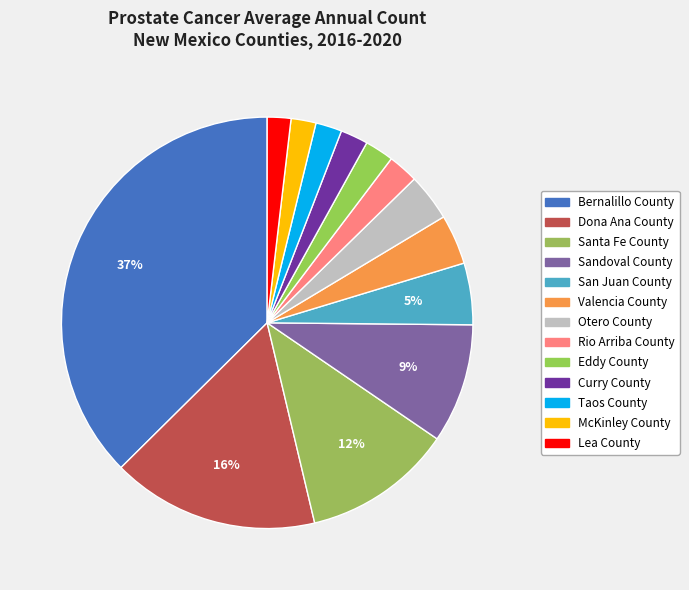

True or false: Bernalillo County accounts for 37% of the total.

True